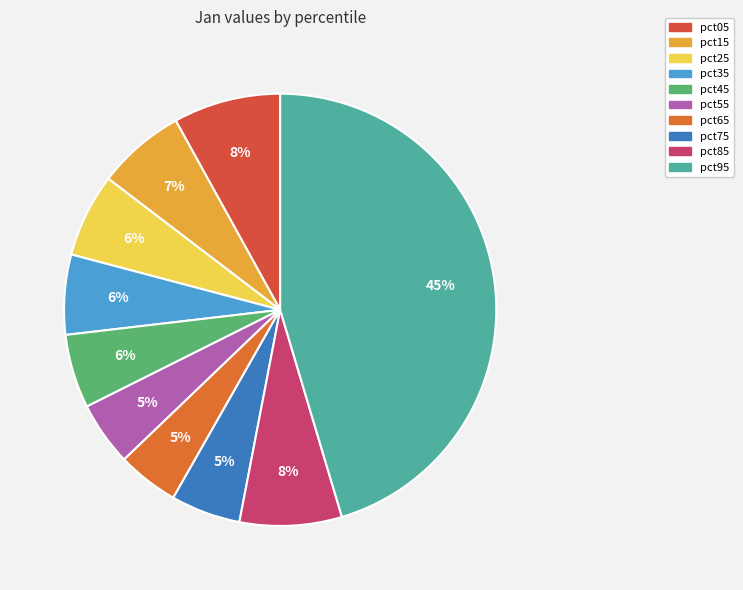

Is there any slice that represents more than half of the pie?

No